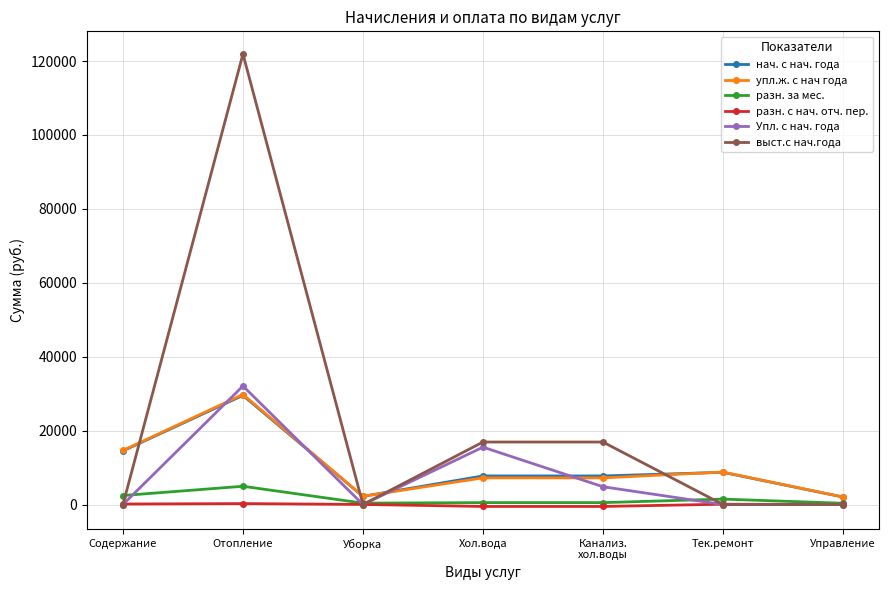

Is this an area chart (filled region under the line)?

No